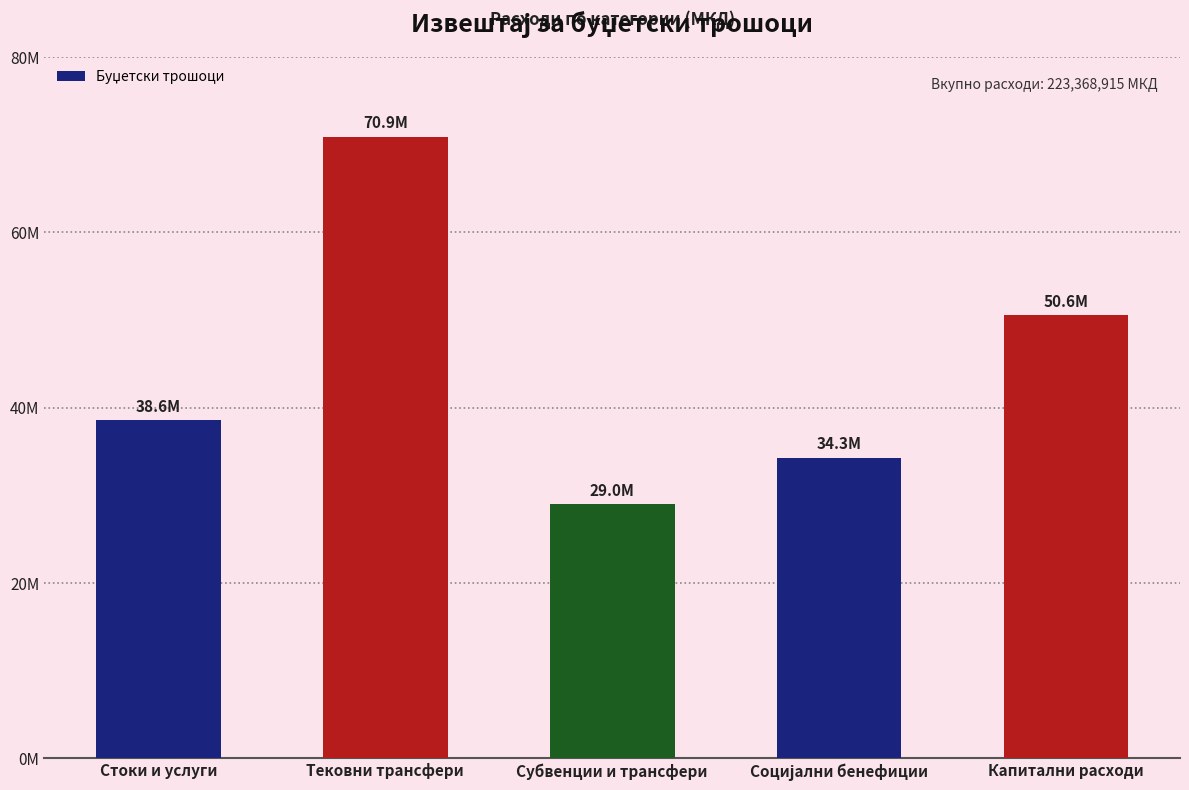

Are the bars horizontal?

No